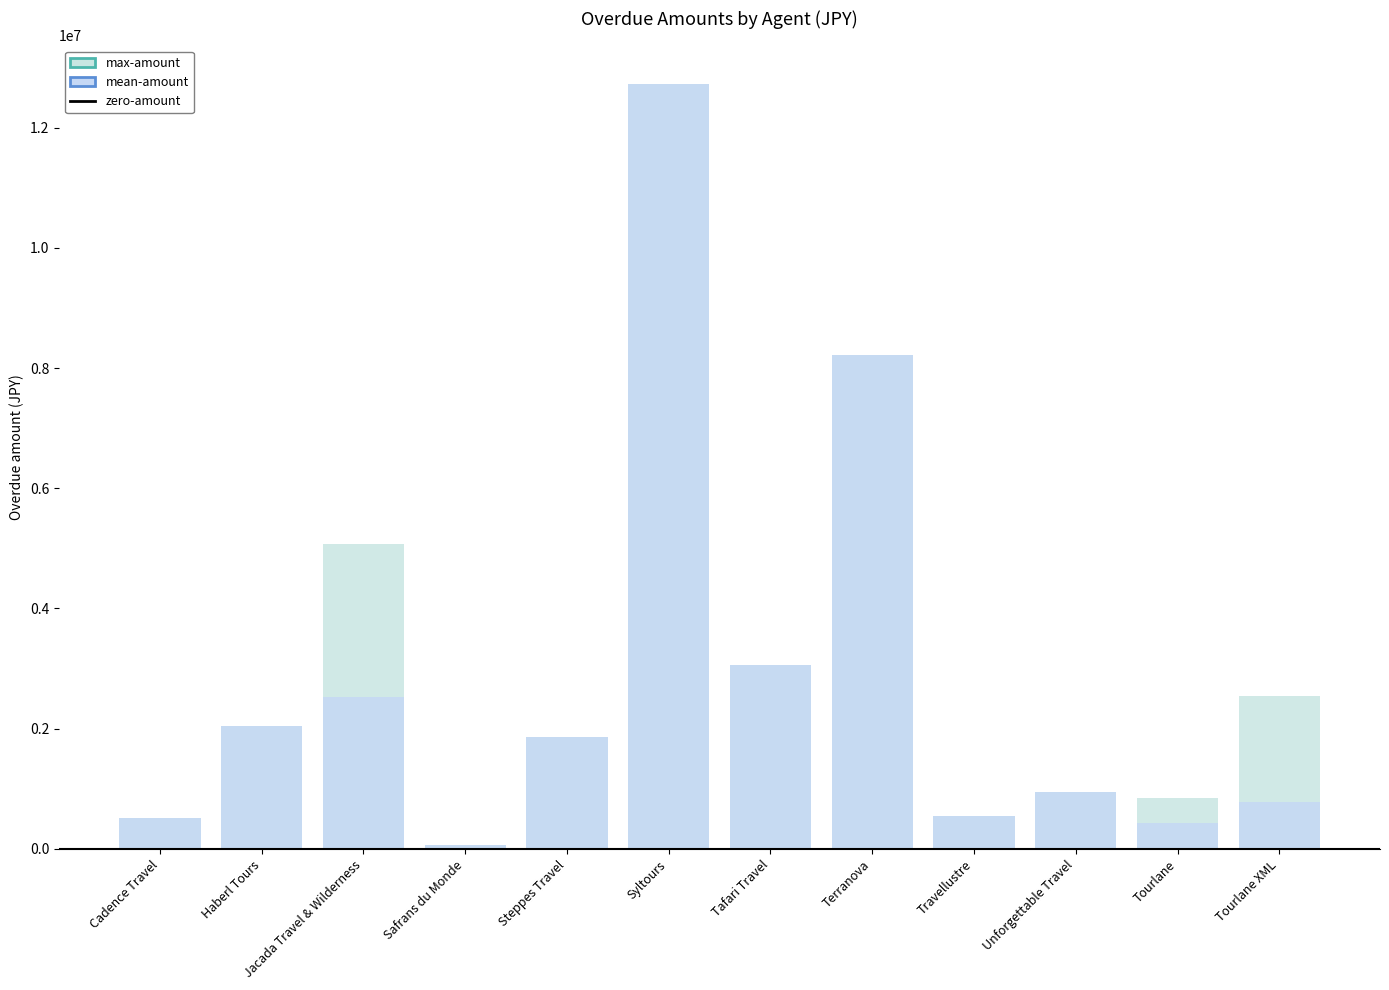

Where is max-amount nearest to the value 6392440?

Jacada Travel & Wilderness